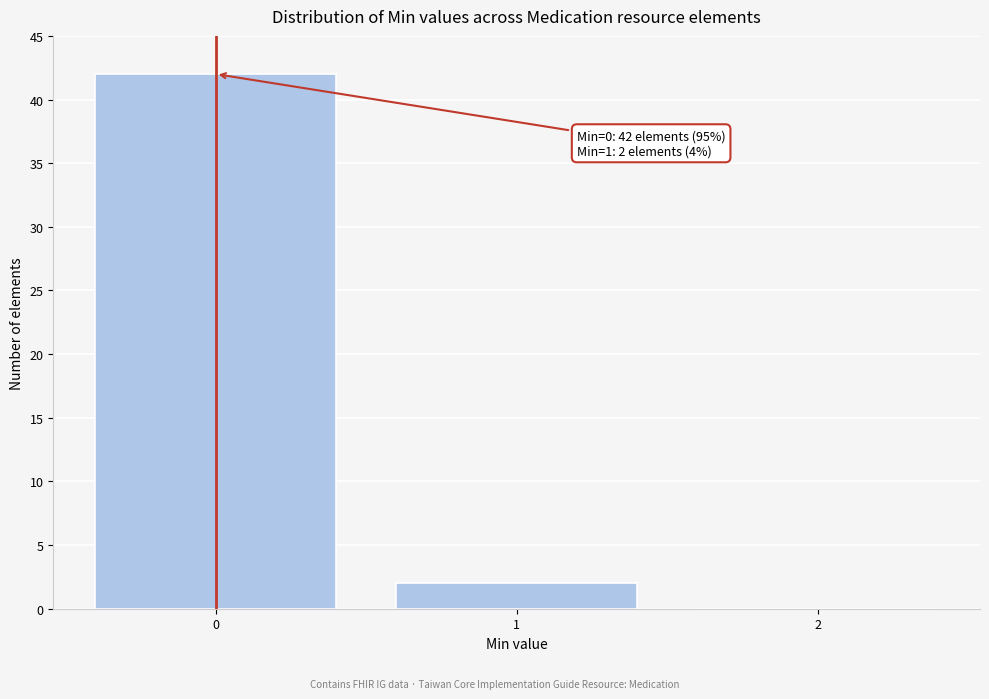

Reading right to left, extract all data points from this chart.

2=0	1=2	0=42